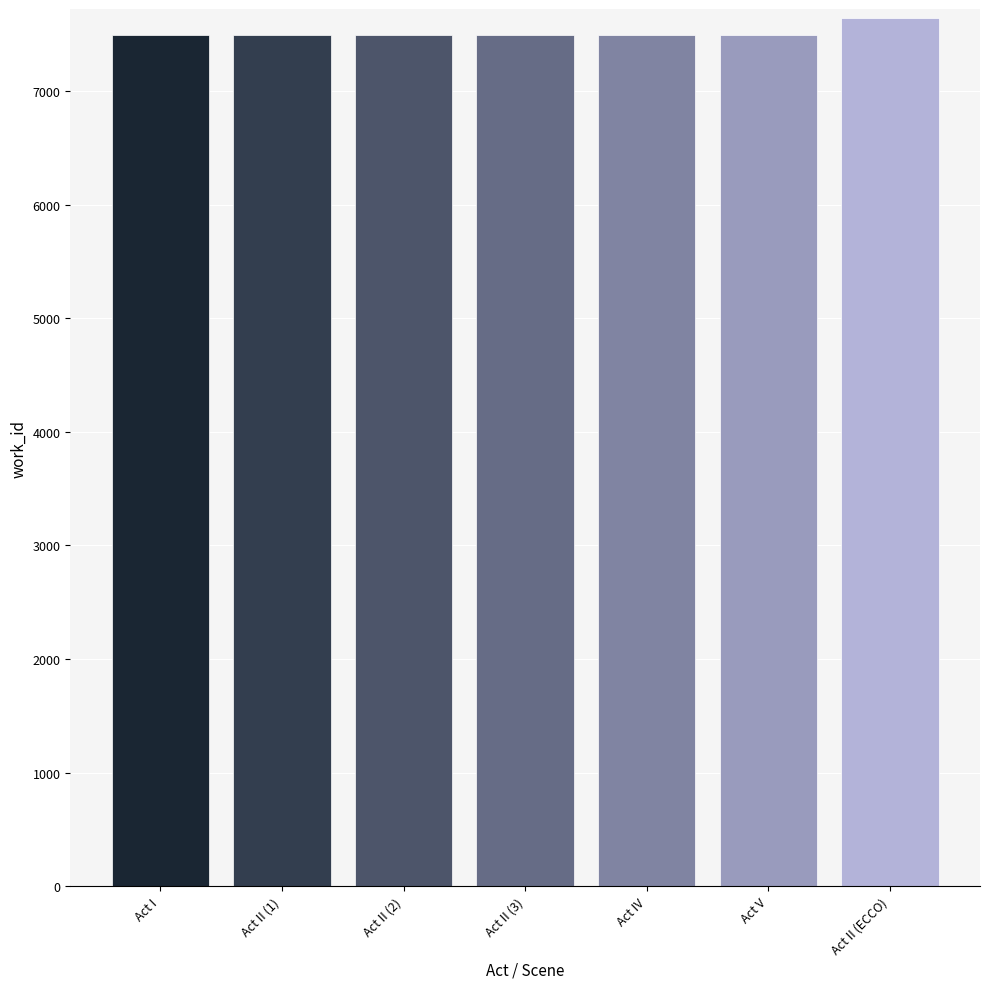

What is the maximum value shown in the chart?

7646